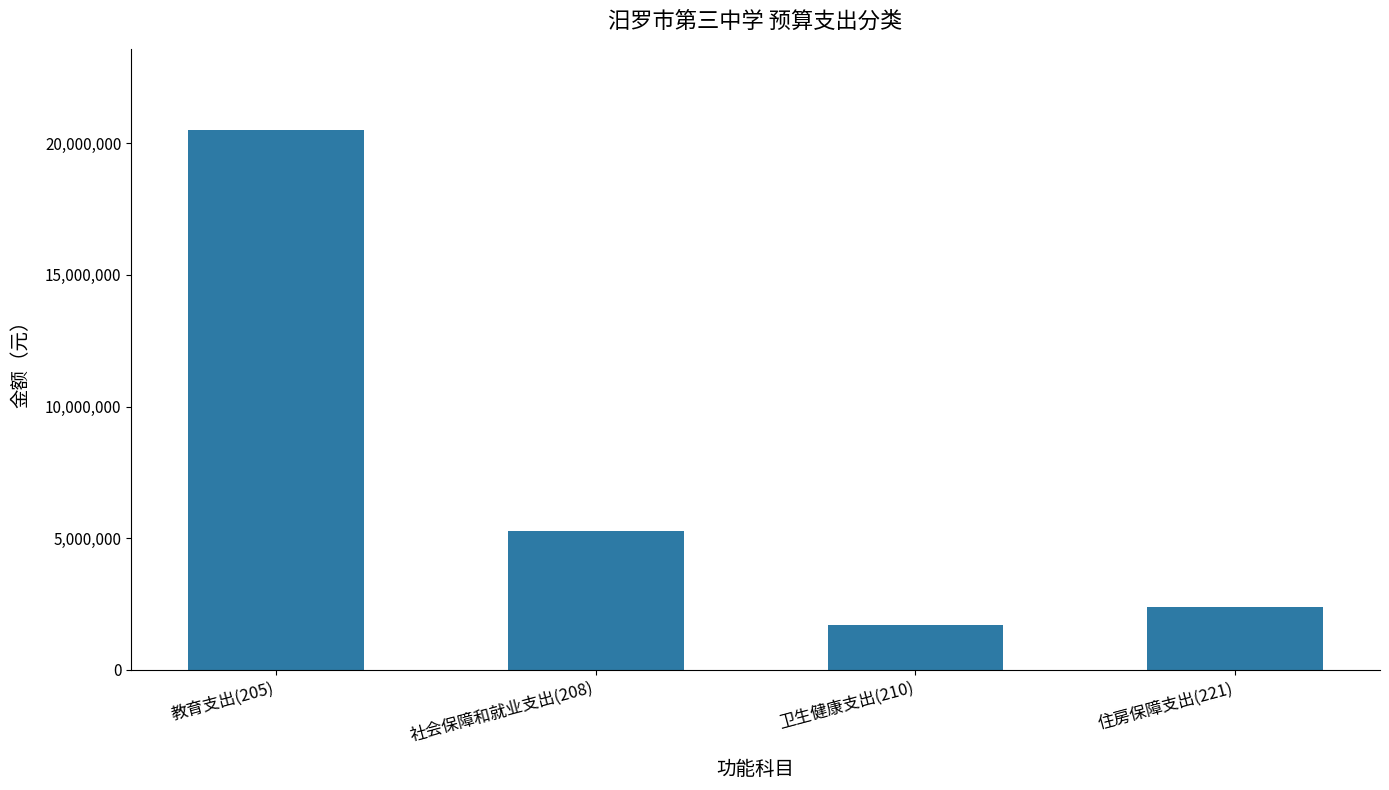

Reading left to right, what are all the values shown in this chart?

20510721.1	5277907.7	1693341.8	2390600.2